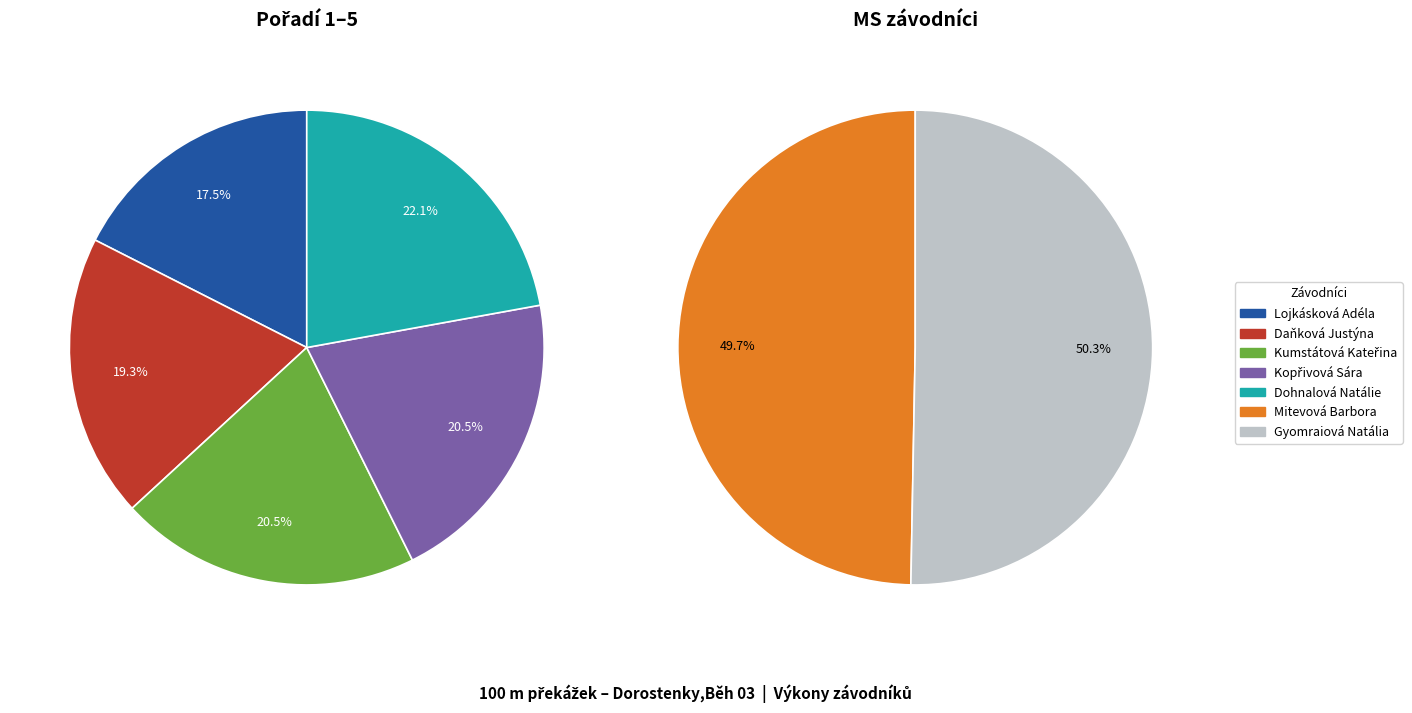

Which slice is the smallest?

Mitevová Barbora